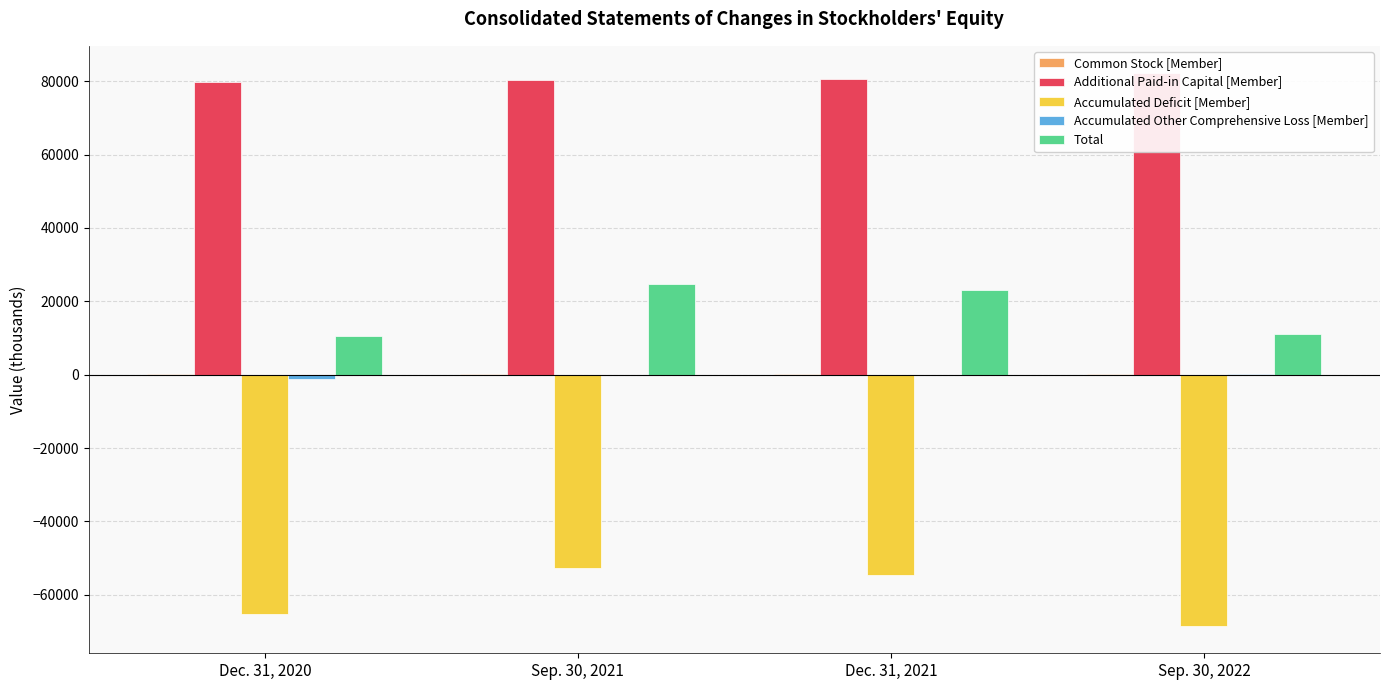

Where does the Accumulated Deficit [Member] series first go above -54584?

Sep. 30, 2021